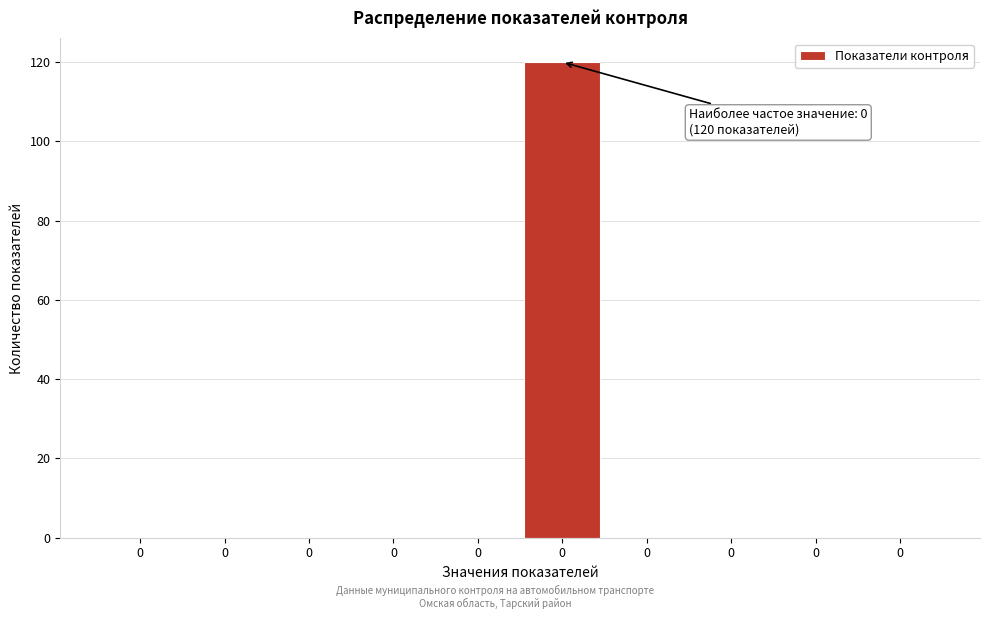

How many distinct data groups are displayed?

1